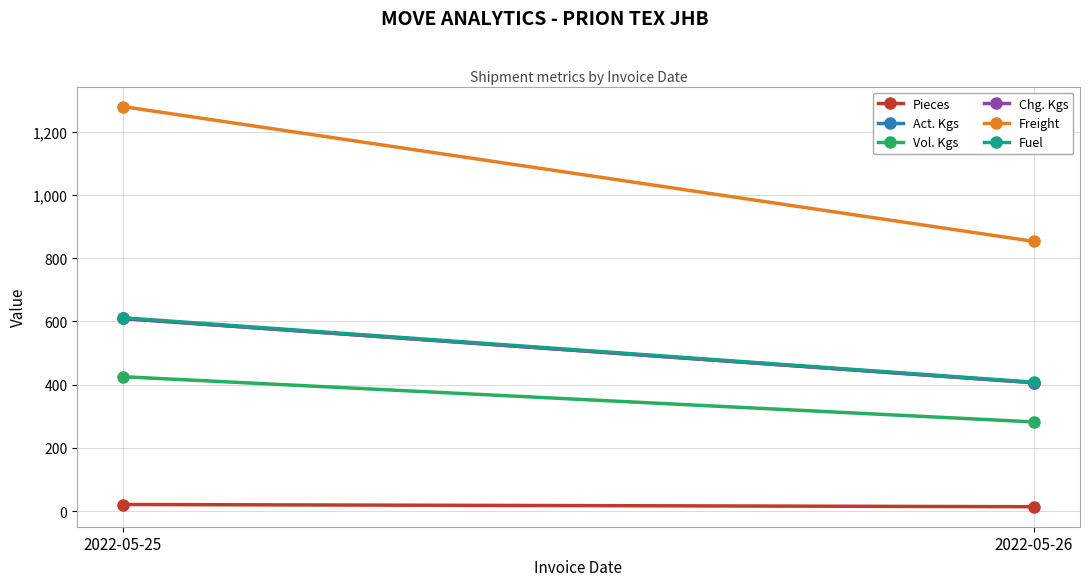

The Act. Kgs series shows 228.2 at 2022-05-26. True or false?

False